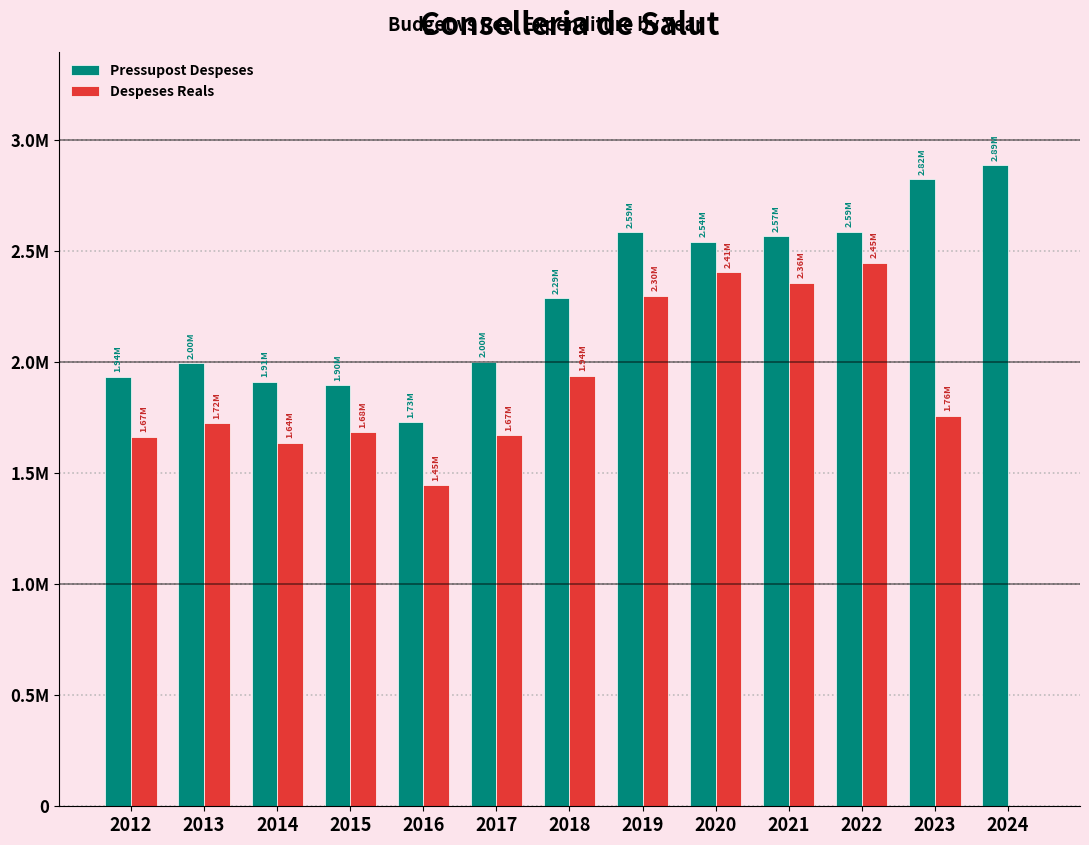

Are the bars grouped side by side (vs. stacked)?

Yes